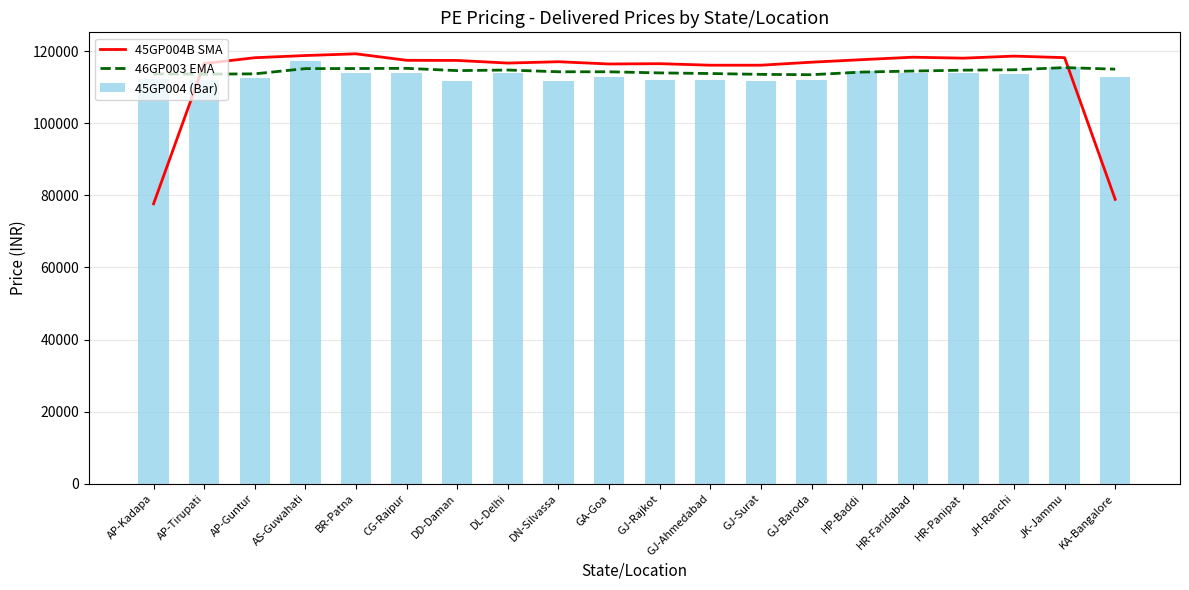

What is the lowest value of the 45GP004 (Bar) series?

111760